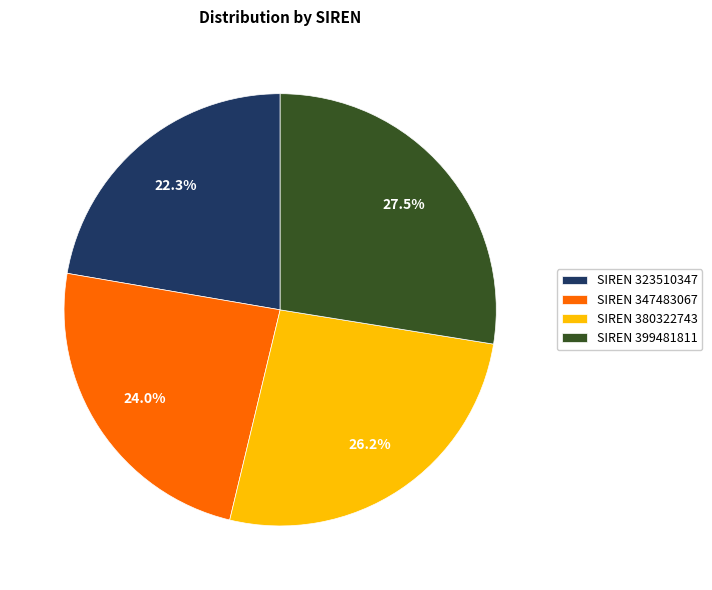

Which category has the biggest portion of the pie?

SIREN 399481811